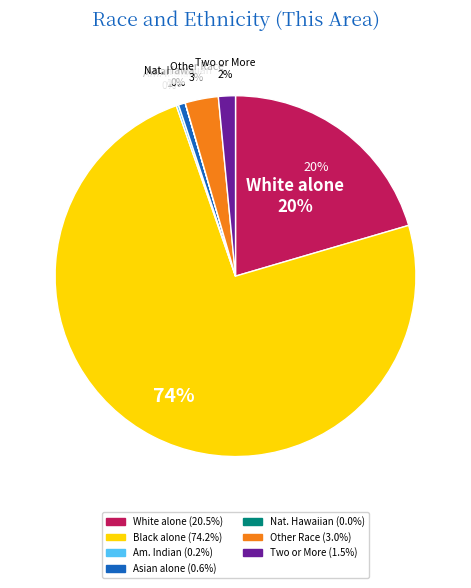

To the nearest percent, what is the difference between the Some Other Race alone and Asian alone slice percentages?

2%